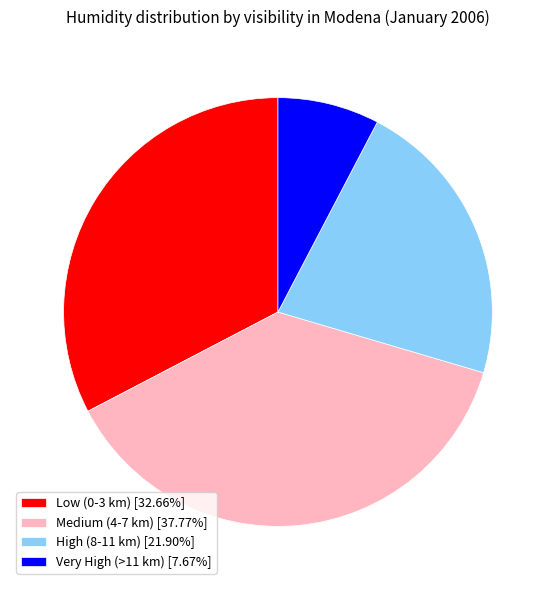

Do Low (0-3 km) [32.66%] and Very High (>11 km) [7.67%] together represent more than half of the pie?

No